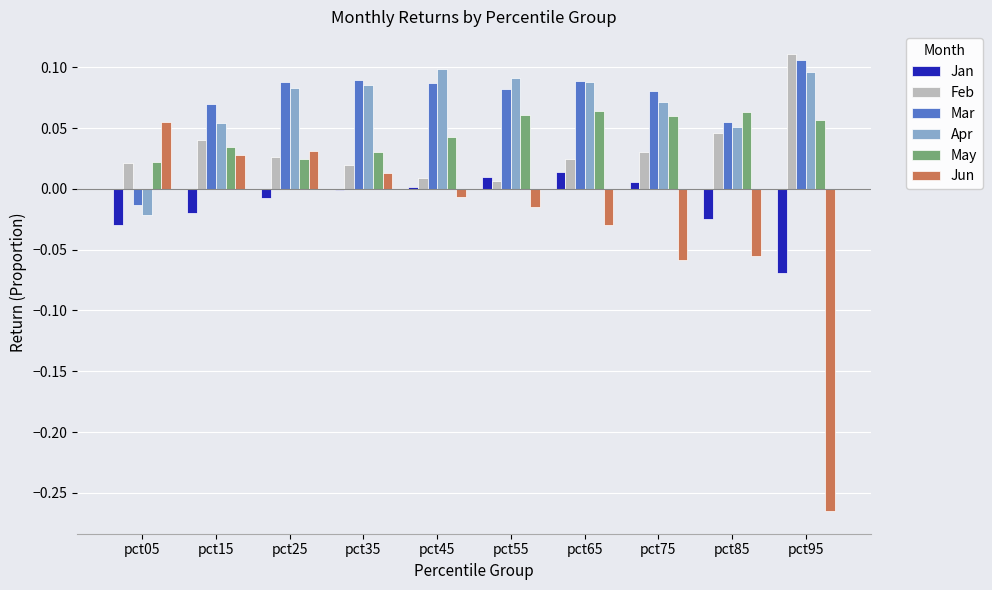

What is the sum of all Apr values?

0.7